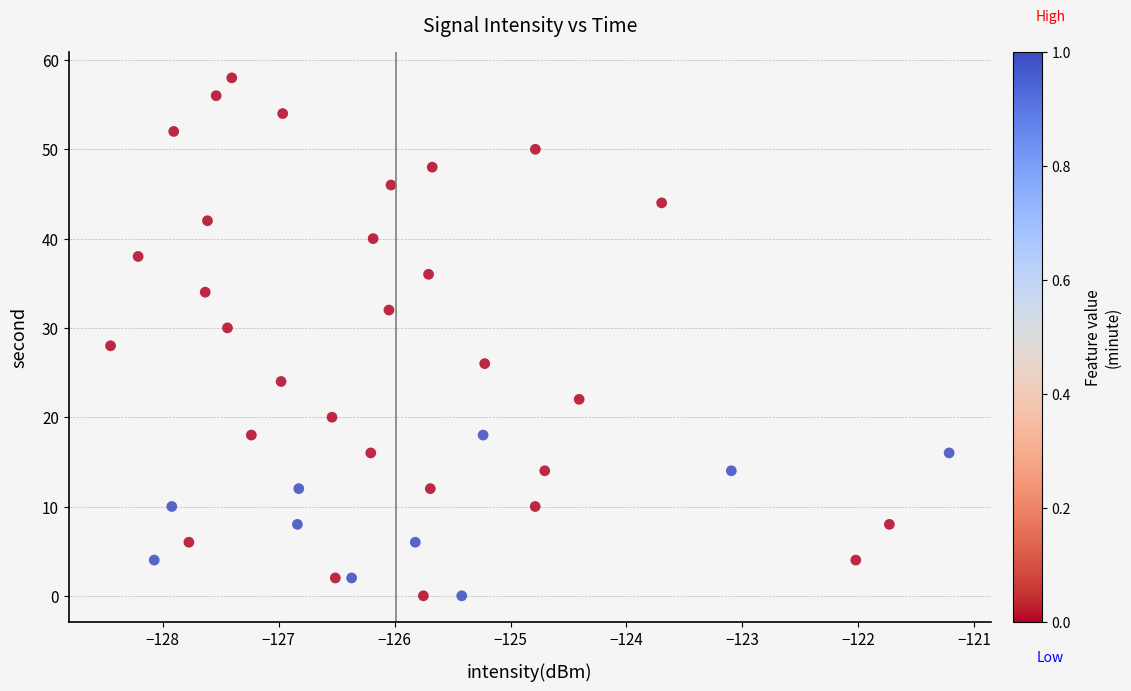

What is the range of Y values (max minus min)?

58